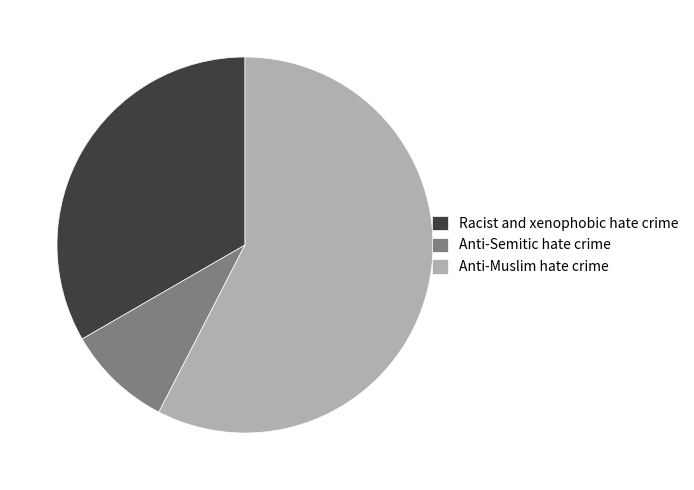

Rank the categories by value from highest to lowest.

Anti-Muslim hate crime, Racist and xenophobic hate crime, Anti-Semitic hate crime